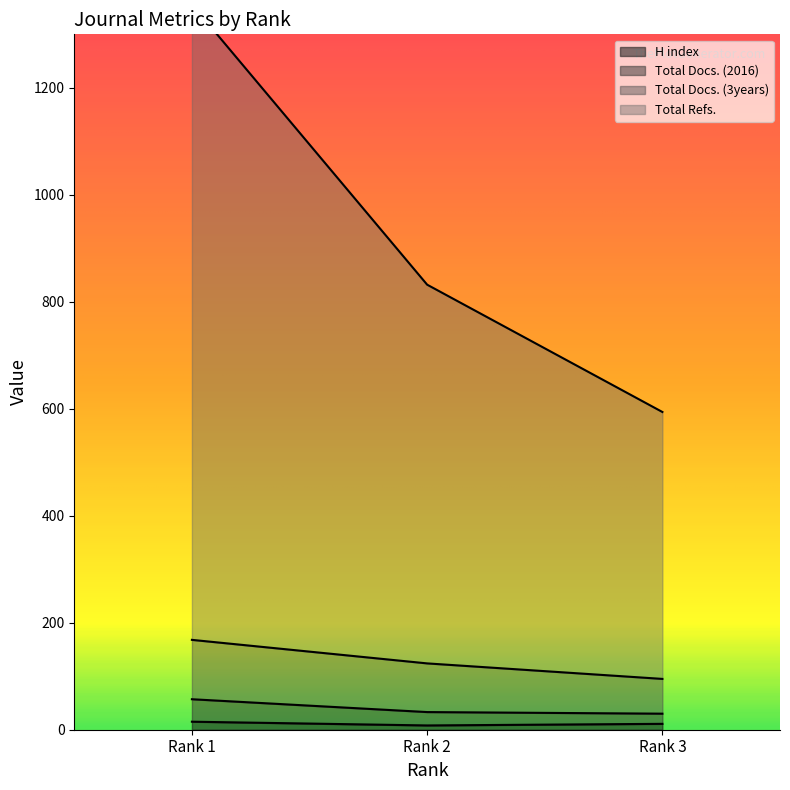

Does the chart display data point markers on the line(s)?

No